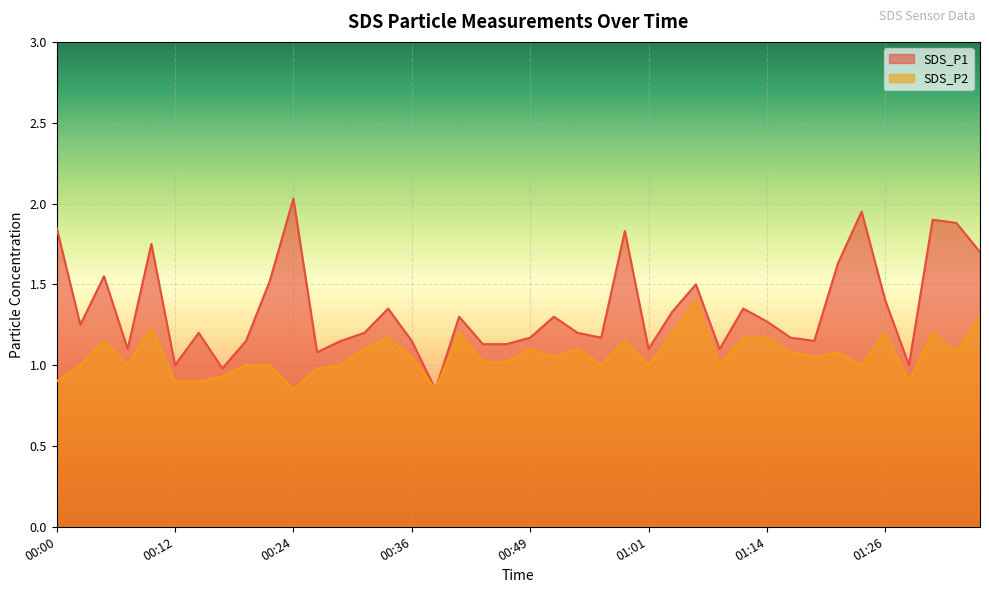

At which label does SDS_P2 first exceed 1?

00:05